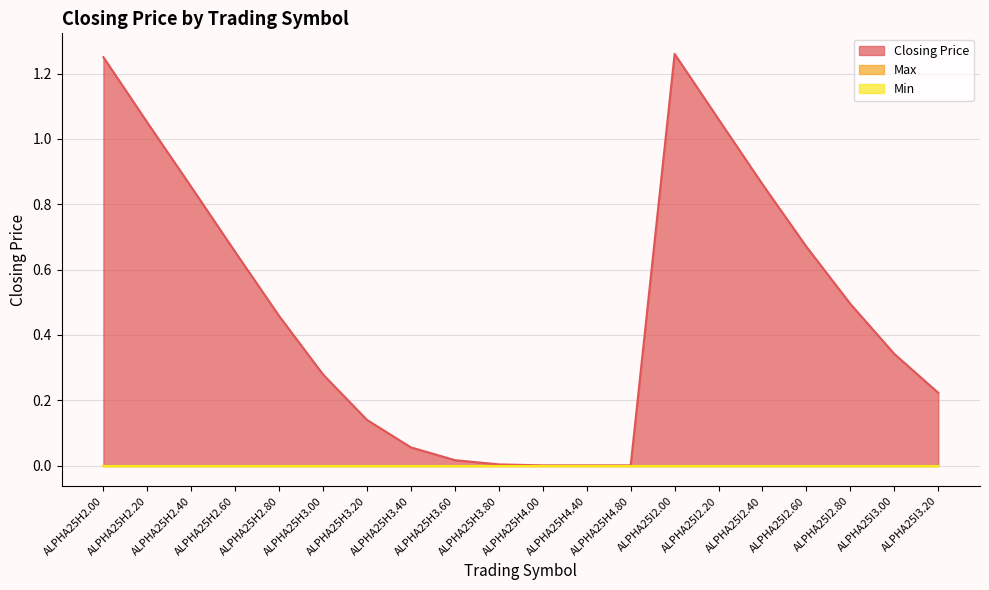

Which series has the largest total across all categories?

Closing Price